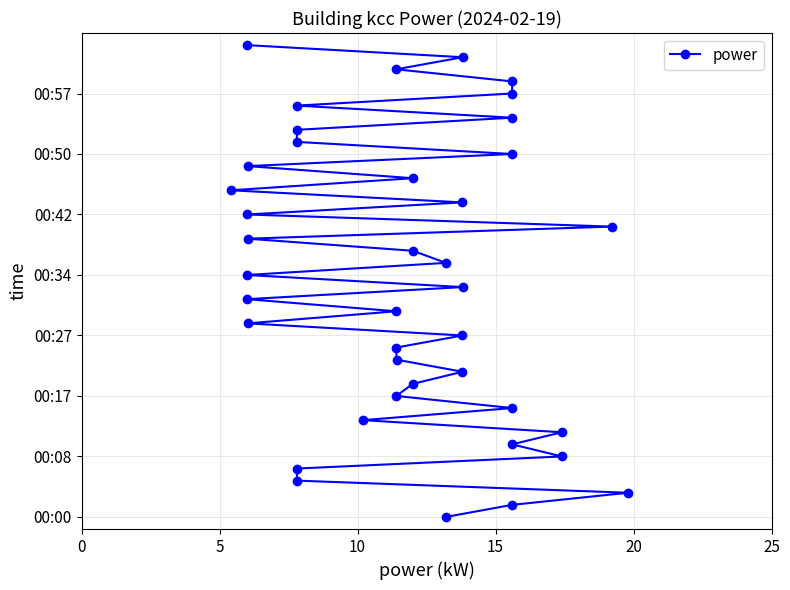

Does the chart display data point markers on the line(s)?

Yes